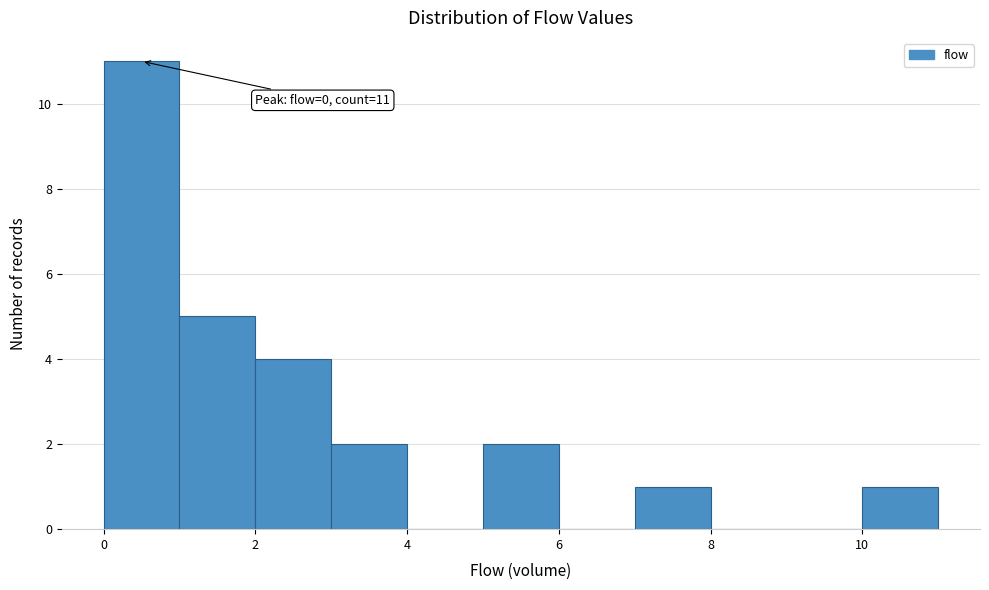

Over which range of the x-axis is the bar tallest?

0 to 1